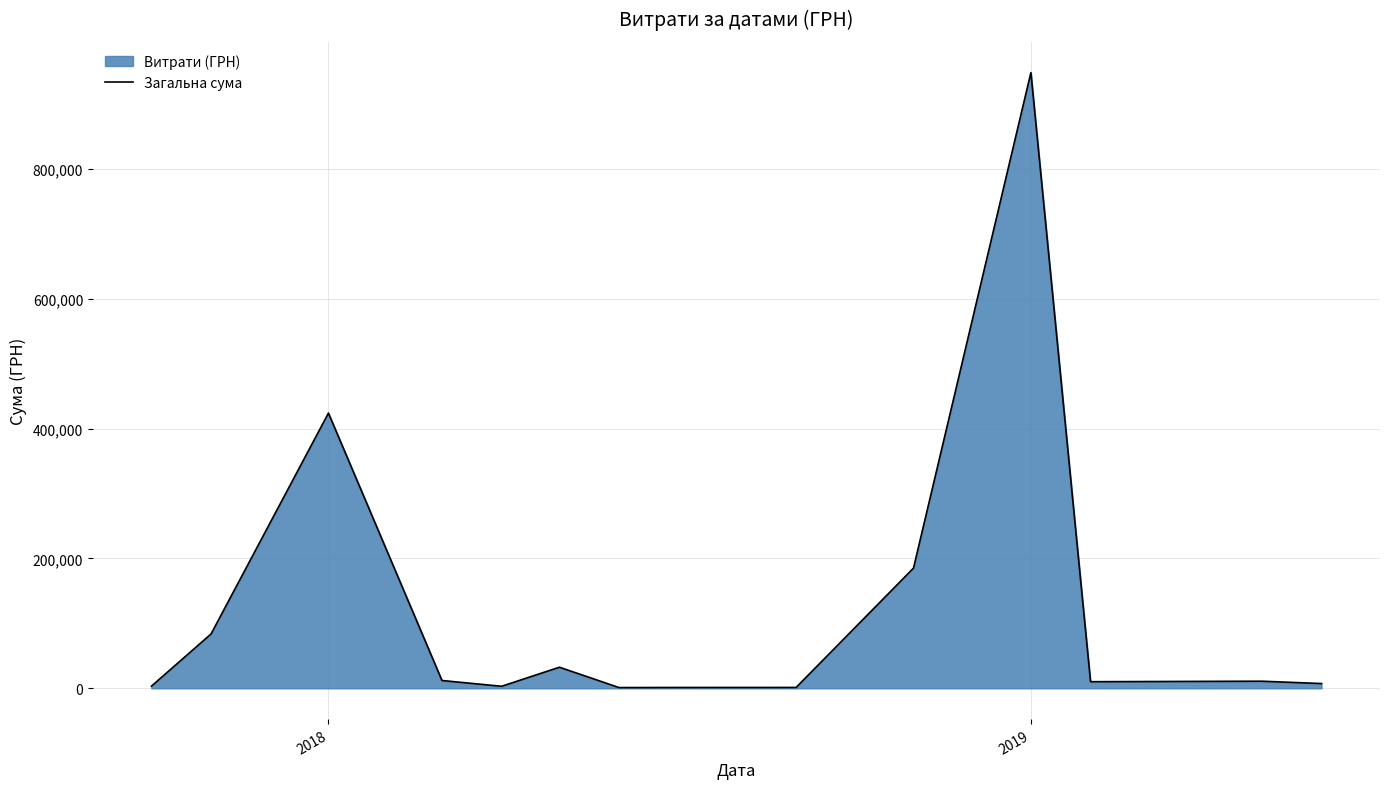

At which label is the value closest to 474775?

2018